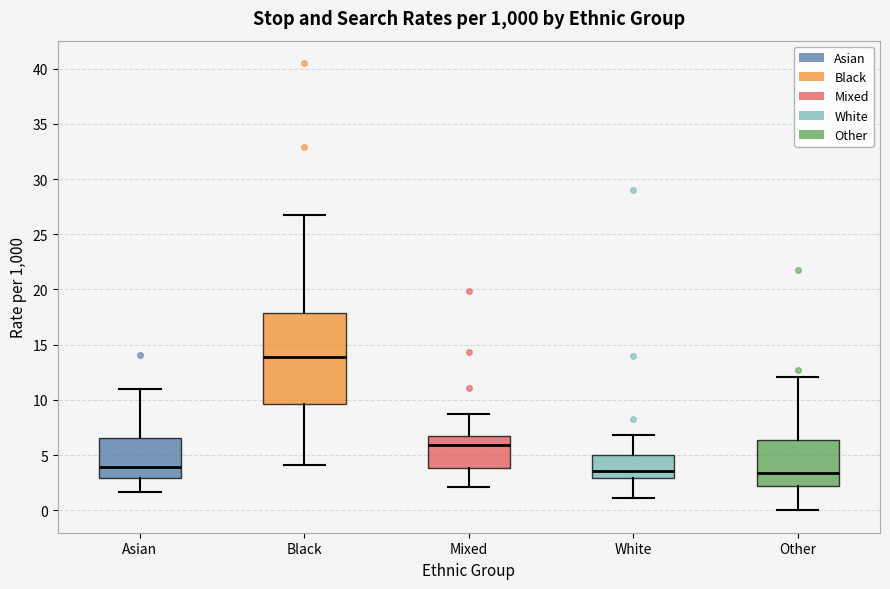

Where is the upper edge of the box for Asian on the y-axis? The values are not printed on the chart, so give them approximately, as read against the axis.

6.5